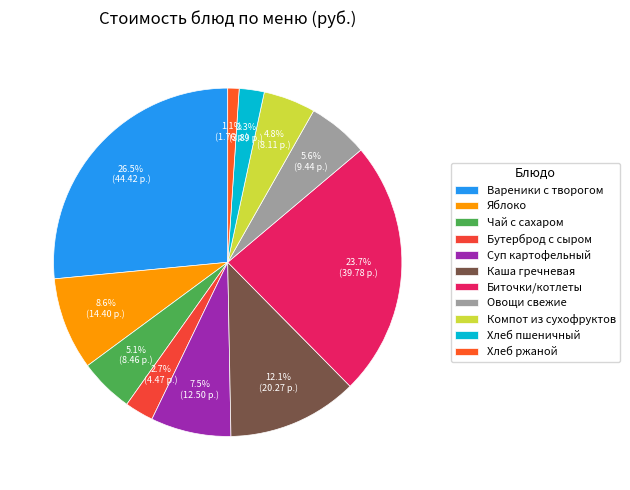

What is the largest slice in the pie chart?

Вареники с творогом